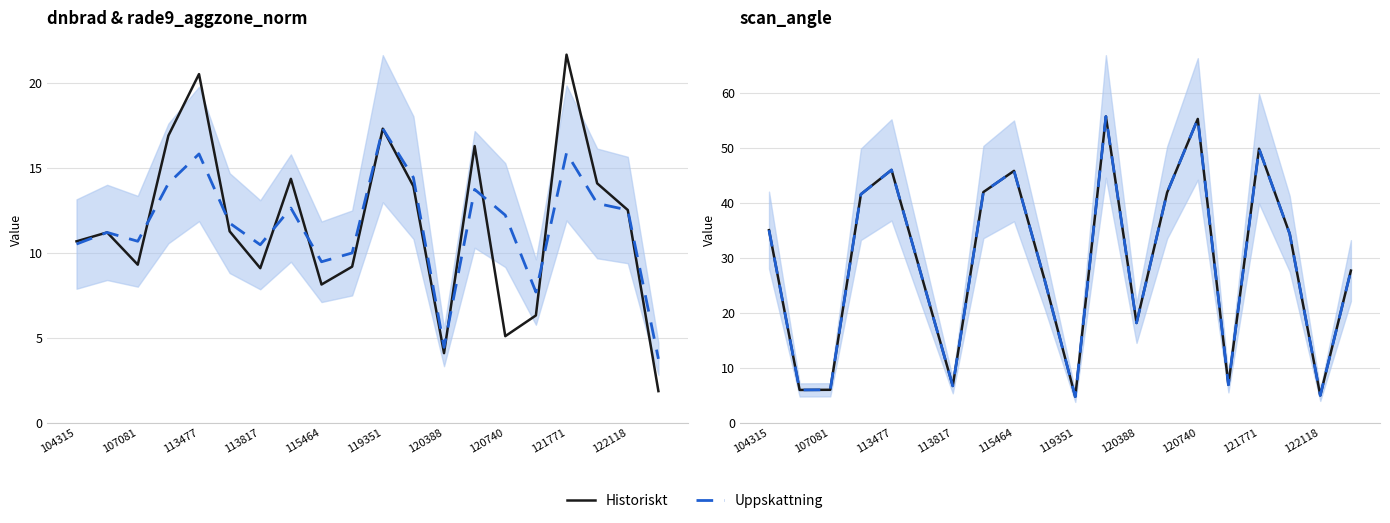

What position from the right is 120388?

8